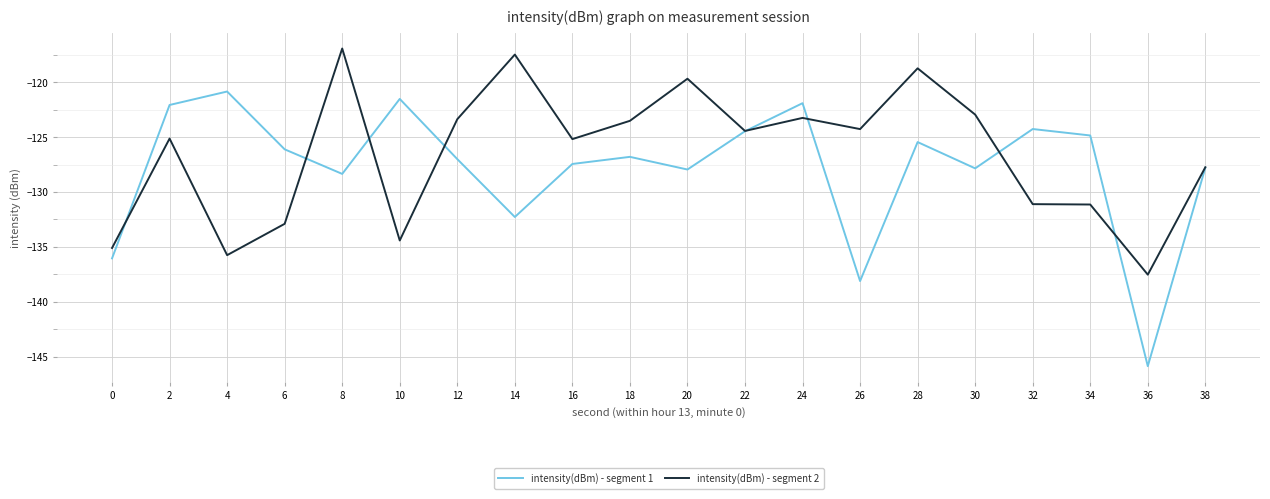

What is the average value of the intensity(dBm) - segment 1 series?

-127.8